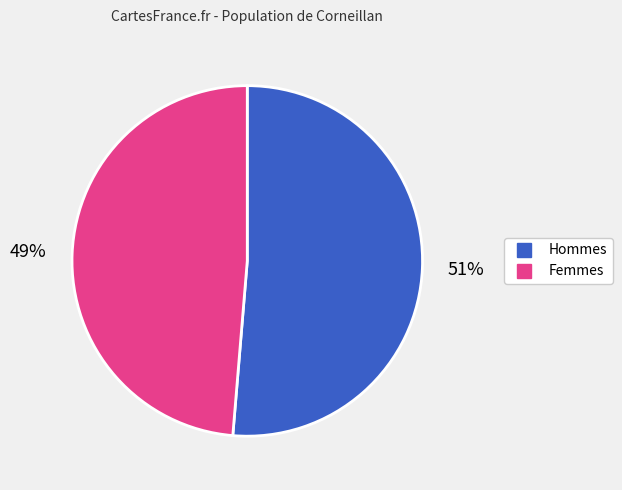

Is there any slice that represents more than half of the pie?

Yes